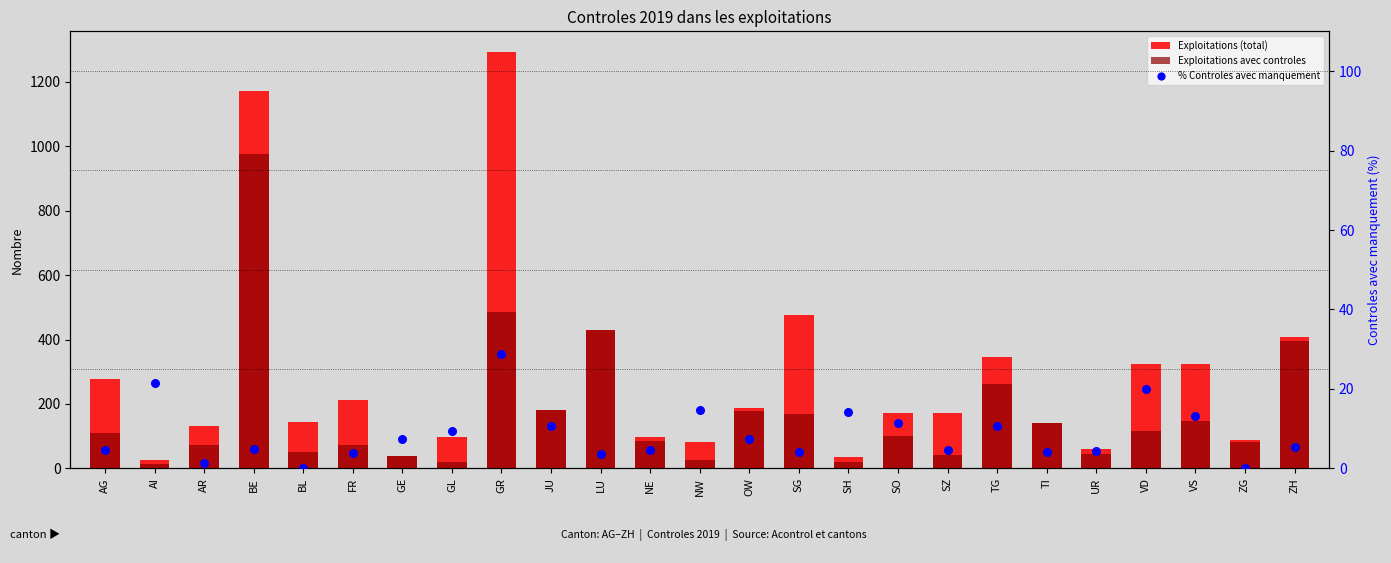

What is the total value across all series at SO?

282.3